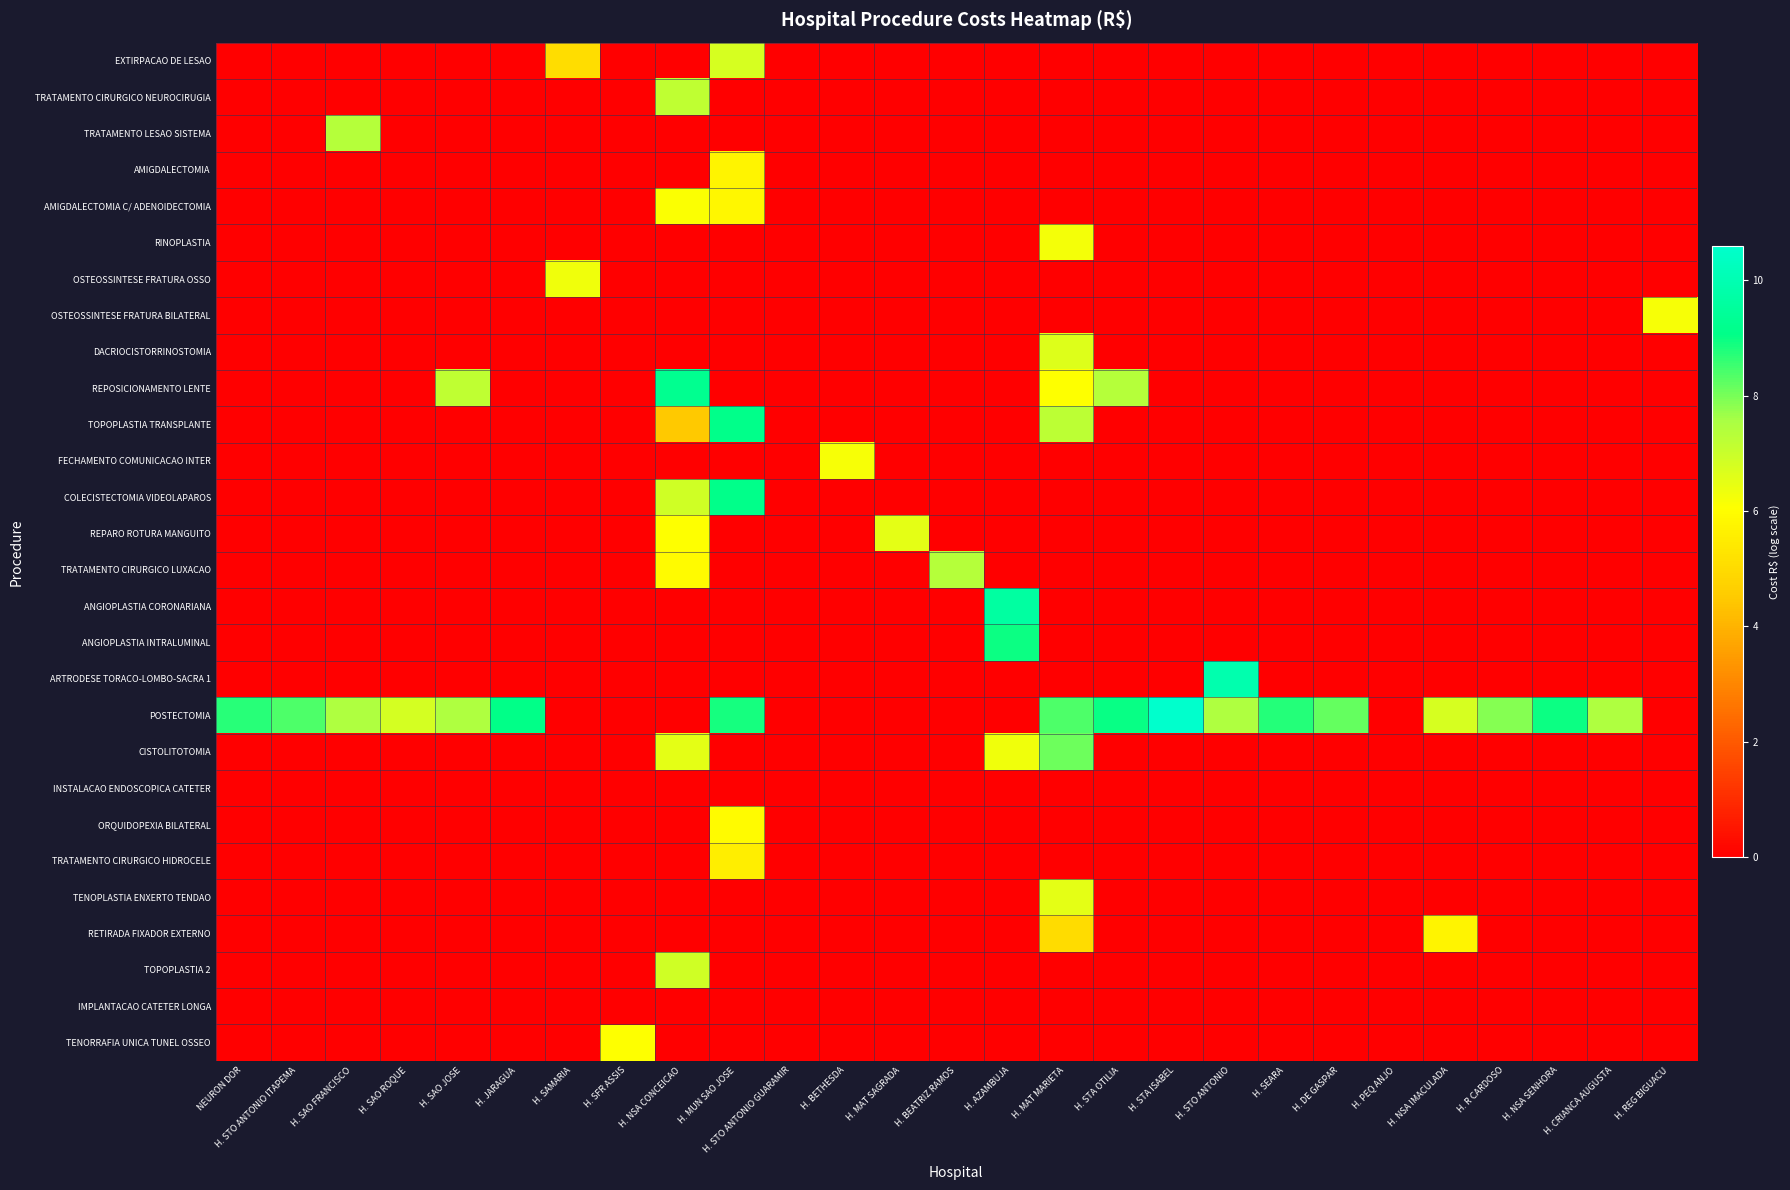

Which series has the largest total across all categories?

POSTECTOMIA